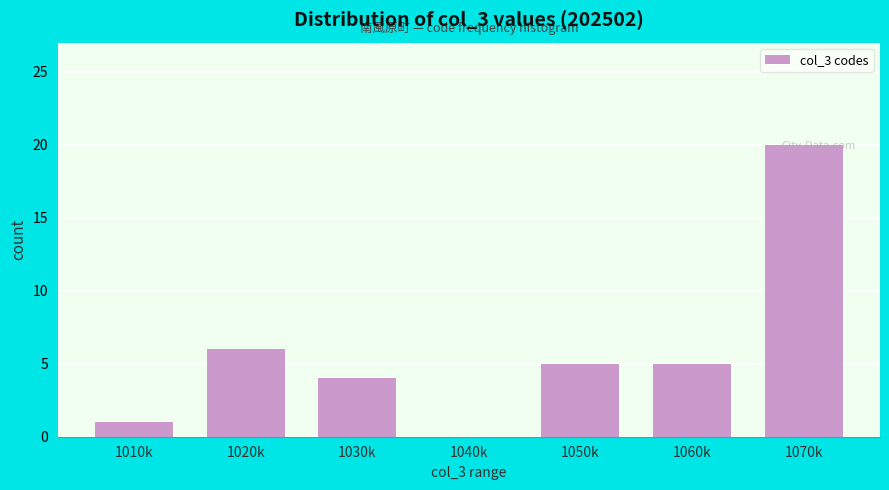

Which has a higher value, 1020k or 1010k?

1020k